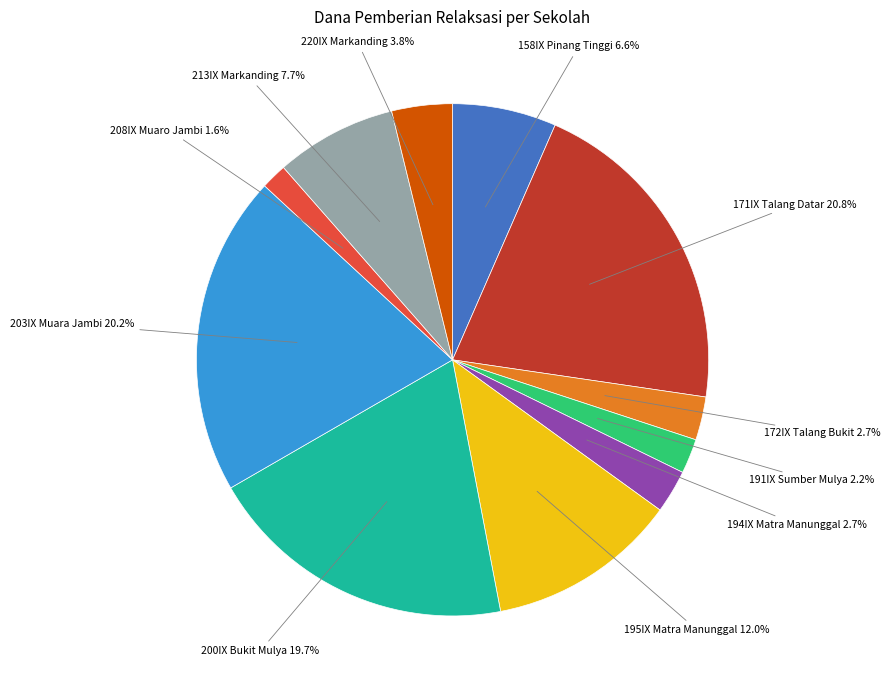

Does any single category account for the majority?

No